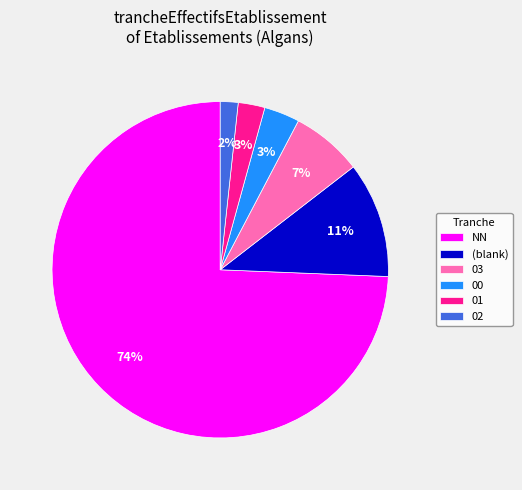

To the nearest percent, what is the average slice percentage?

17%